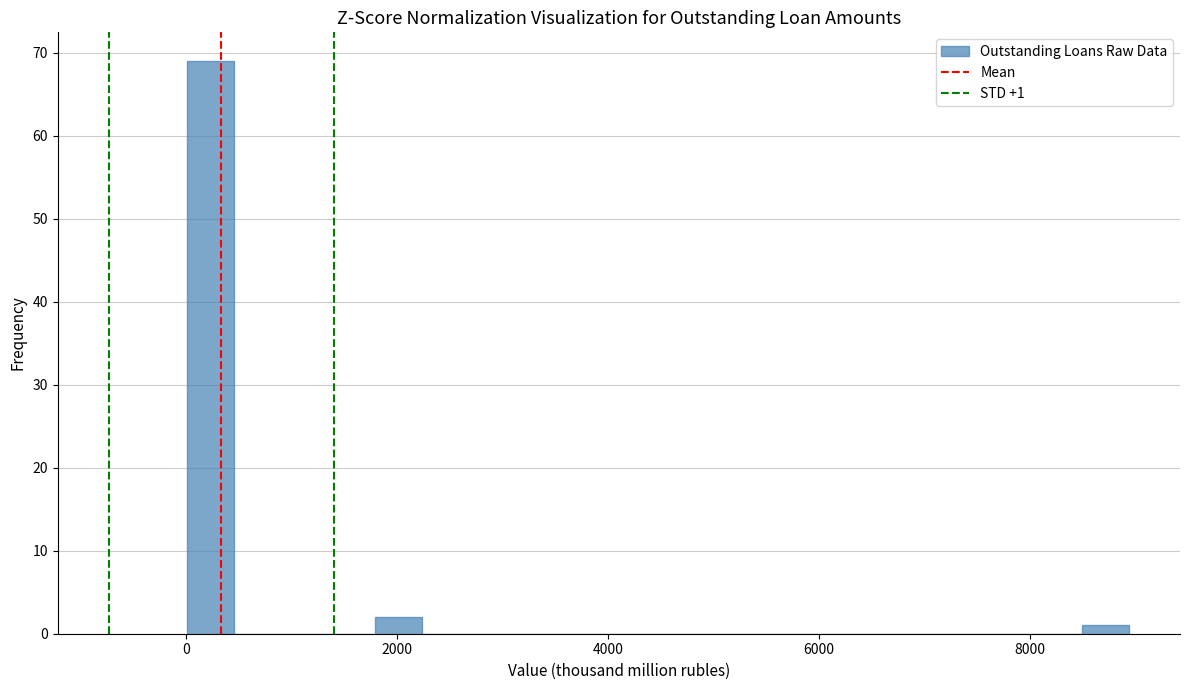

Around what value on the x-axis is the tallest bar? Give the approximate position of its centre, as read against the axis.

200